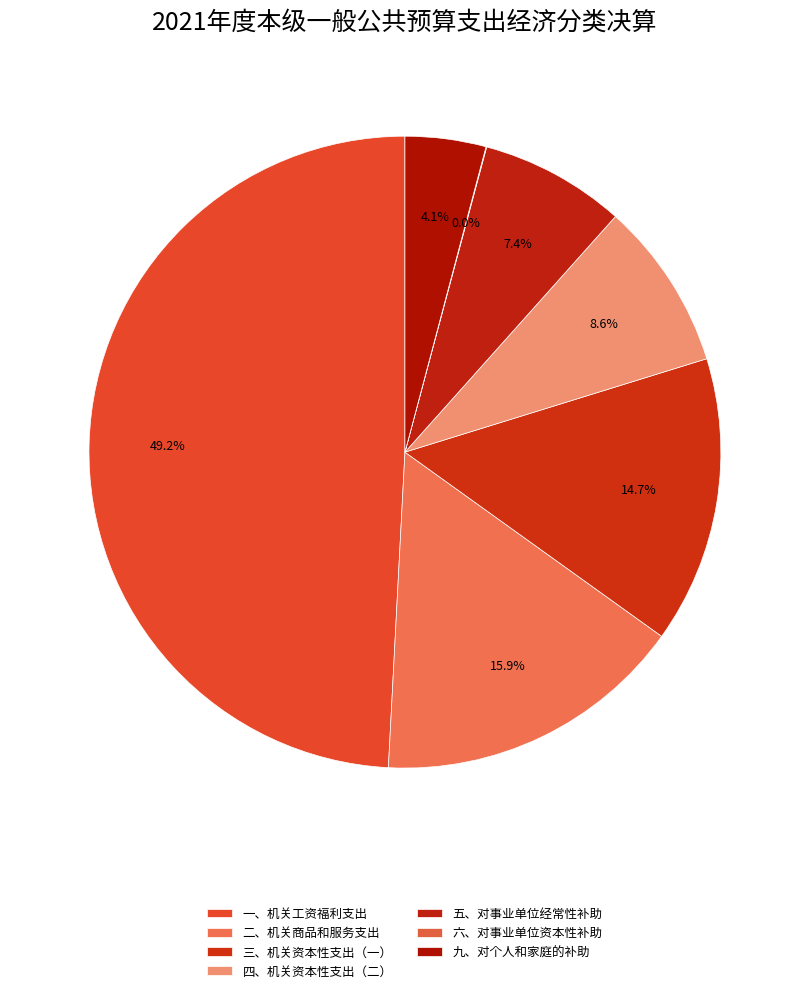

The 一、机关工资福利支出 slice represents 36% of the pie. True or false?

False